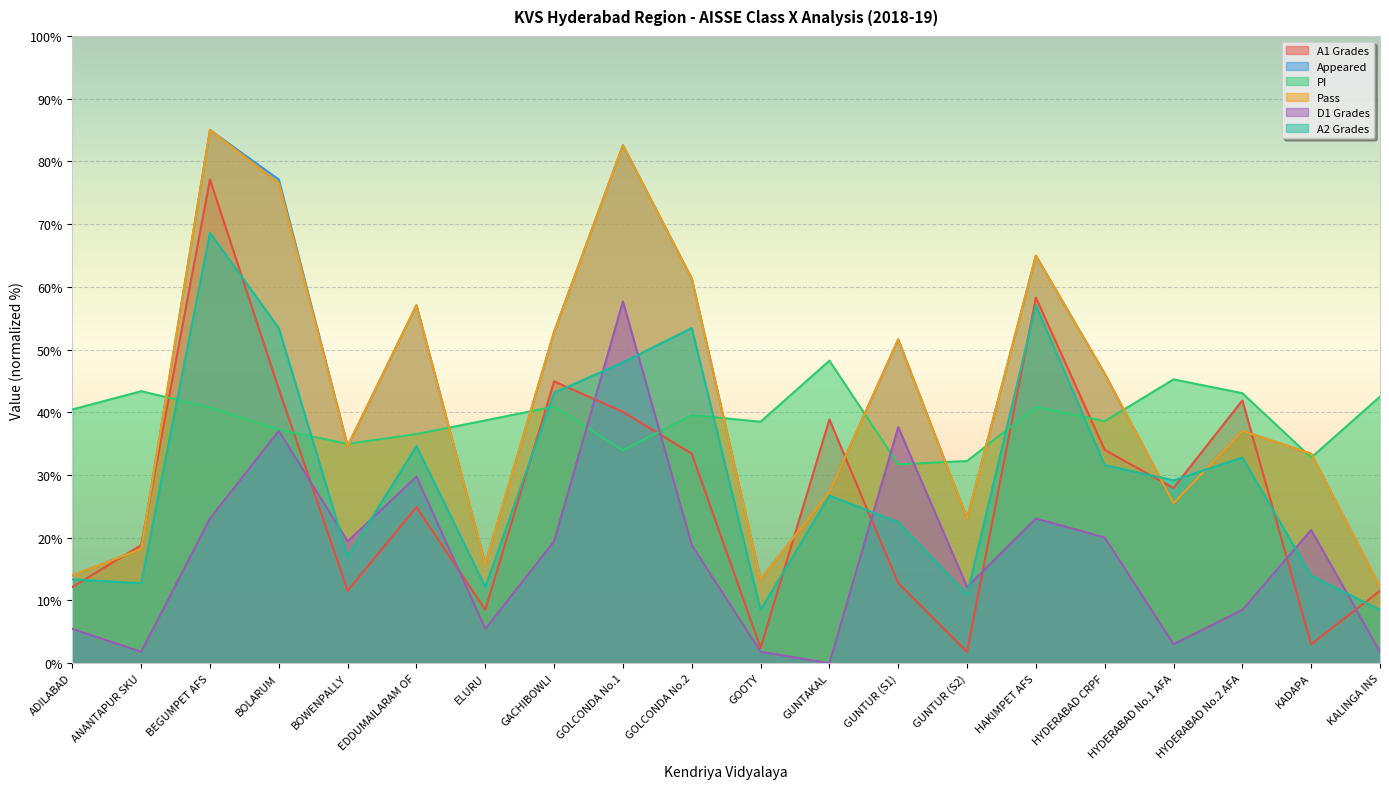

How many categories are shown in the chart?

20